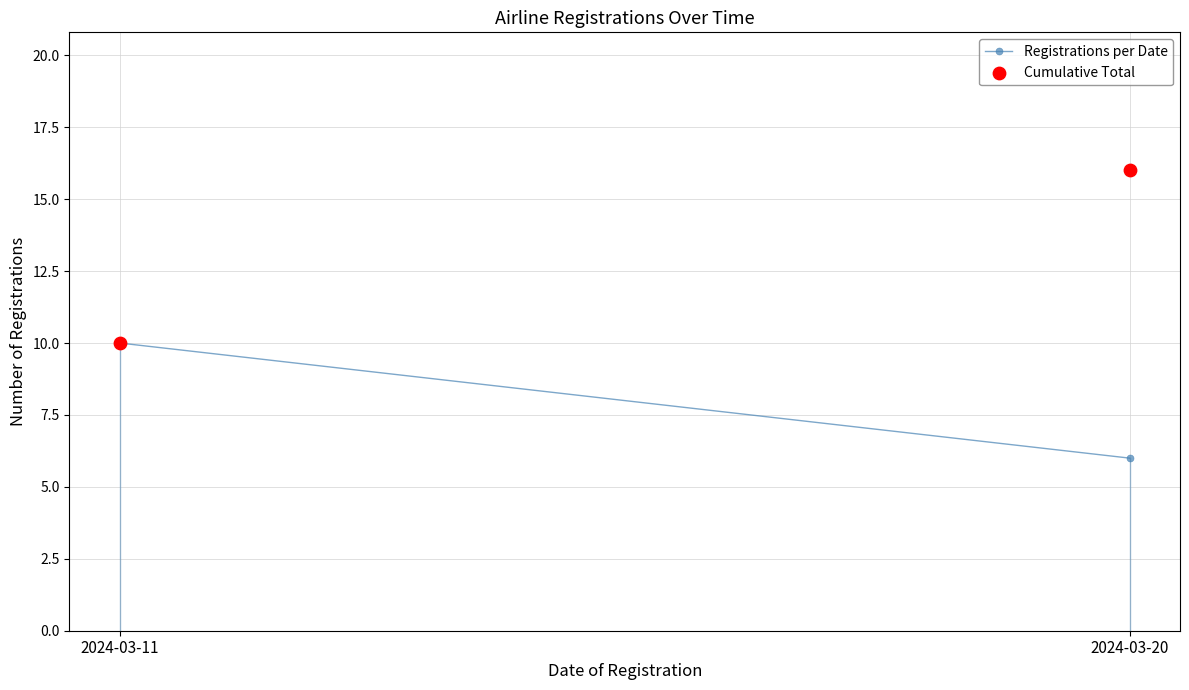

What is the range of Y values (max minus min)?

6